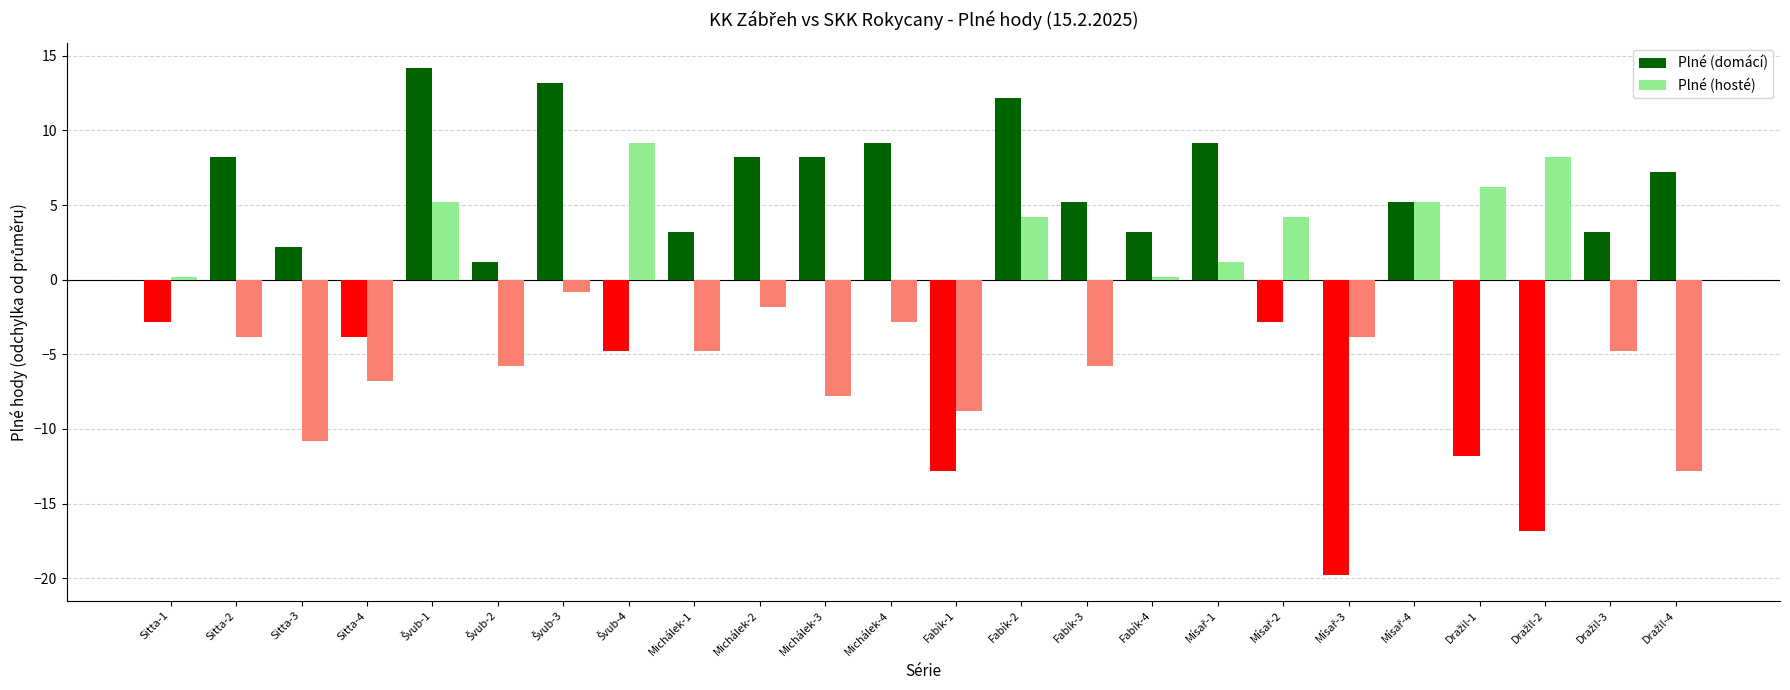

How many data points in Plné (hosté) are less than -1?

13